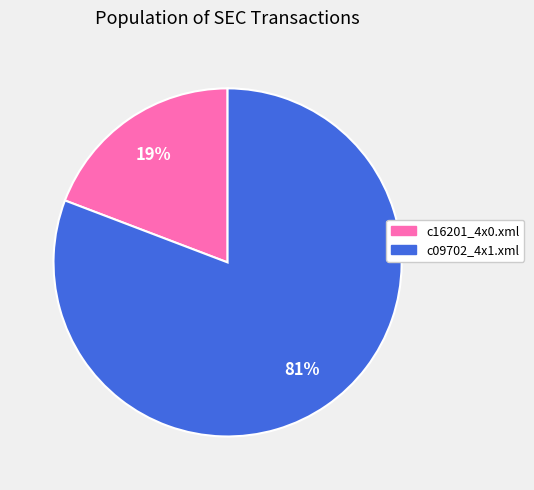

Which category has the smallest portion of the pie?

c16201_4x0.xml